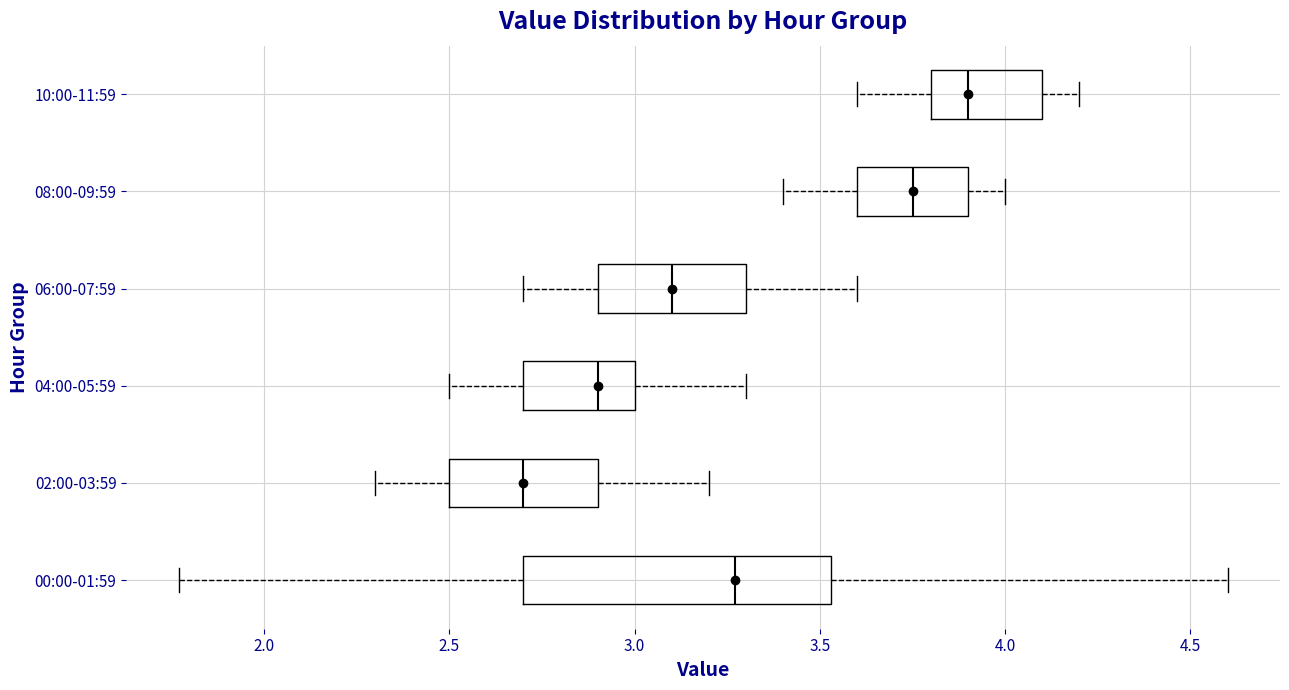

Reading bottom to top, transcribe this box plot: for each box, give where its median line is, the range the box spans, and where its two whiskers end, as read against the x-axis. The values are not printed on the chart, so give them approximately, as read against the axis.

00:00-01:59: median 3.25, box 2.70 to 3.55, whiskers 1.75 to 4.60
02:00-03:59: median 2.70, box 2.50 to 2.90, whiskers 2.30 to 3.20
04:00-05:59: median 2.90, box 2.70 to 3.00, whiskers 2.50 to 3.30
06:00-07:59: median 3.10, box 2.90 to 3.30, whiskers 2.70 to 3.60
08:00-09:59: median 3.75, box 3.60 to 3.90, whiskers 3.40 to 4.00
10:00-11:59: median 3.90, box 3.80 to 4.10, whiskers 3.60 to 4.20